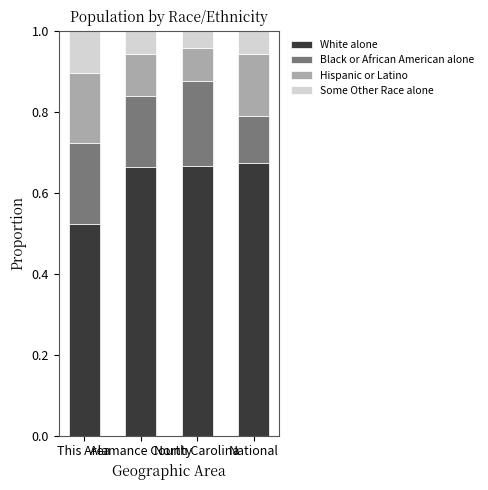

What are all the series names shown in the legend?

White alone, Black or African American alone, Hispanic or Latino, Some Other Race alone